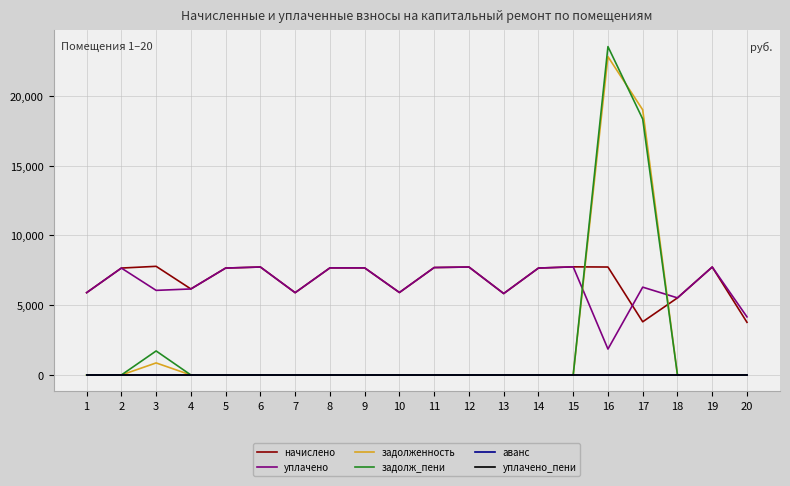

Does the chart have visible grid lines?

Yes